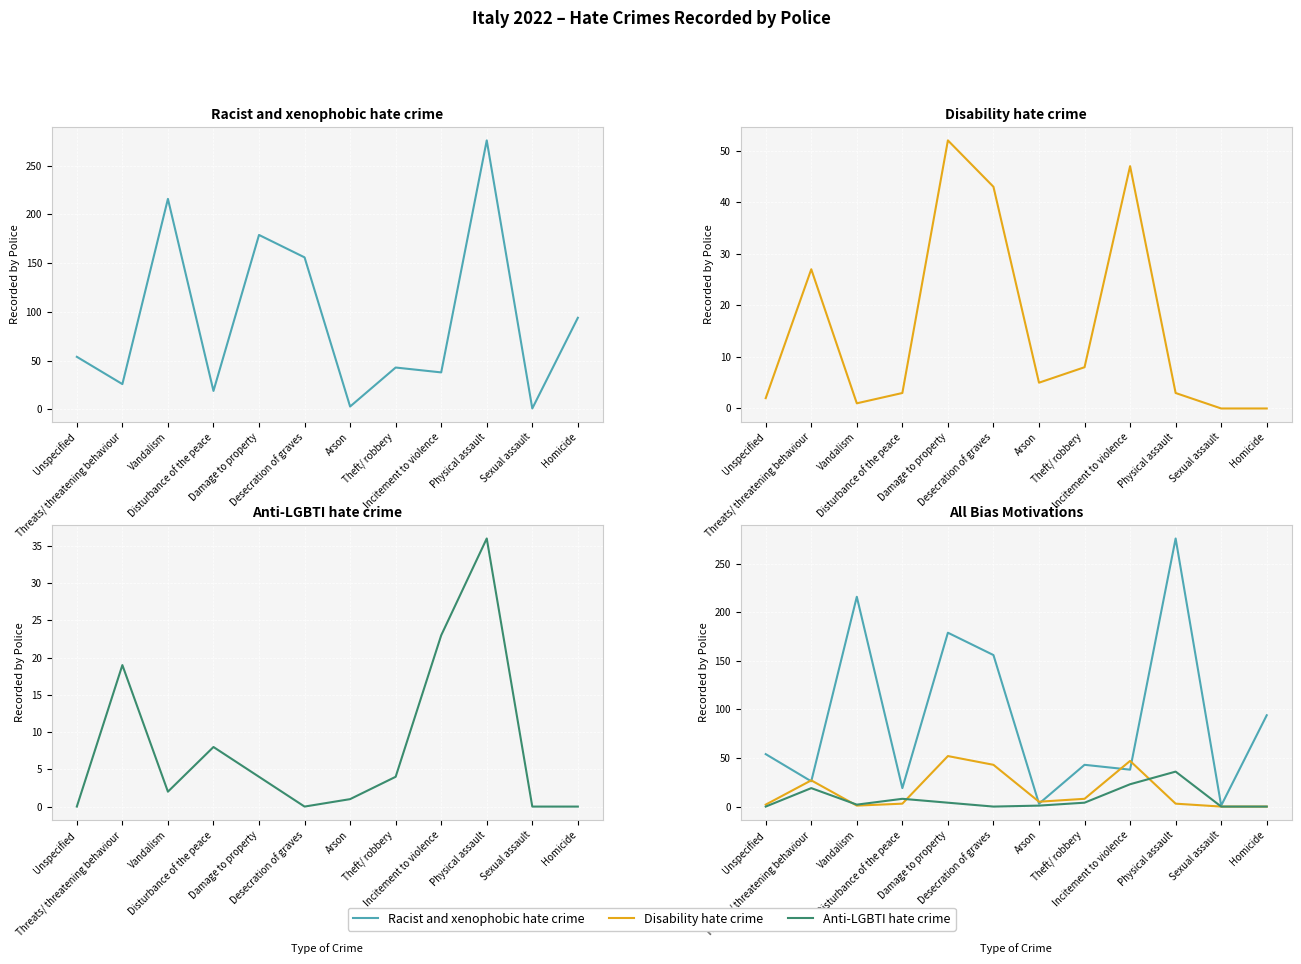

At how many categories does at least one series exceed 252?

1